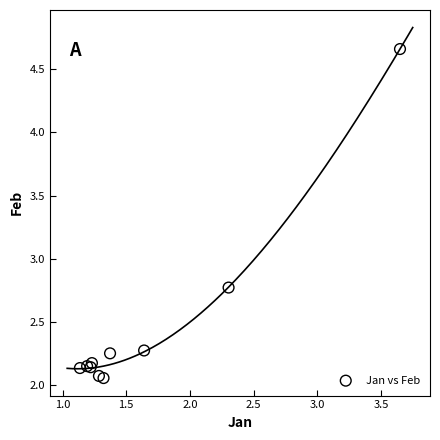

What Y value in the scatter plot is closest to 3?

2.8